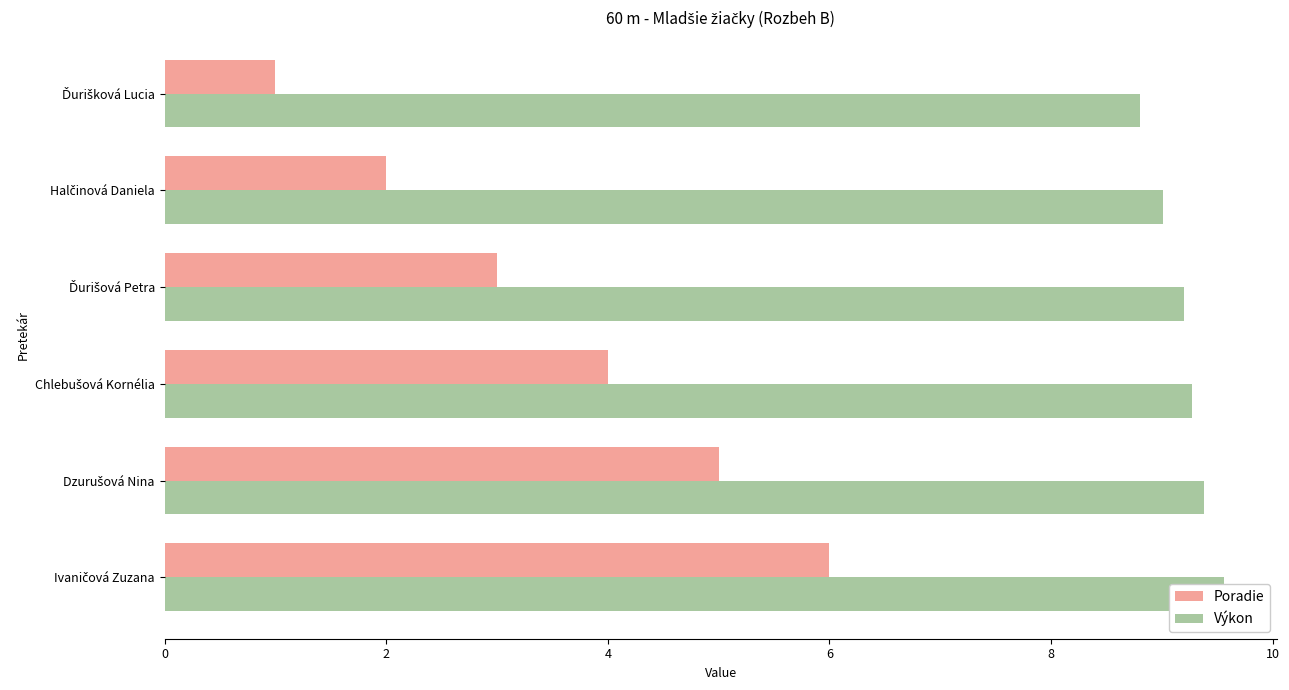

Reading right to left, list all the values displayed in this chart.

Poradie: 6.0	5.0	4.0	3.0	2.0	1.0
Výkon: 9.6	9.4	9.3	9.2	9.0	8.8